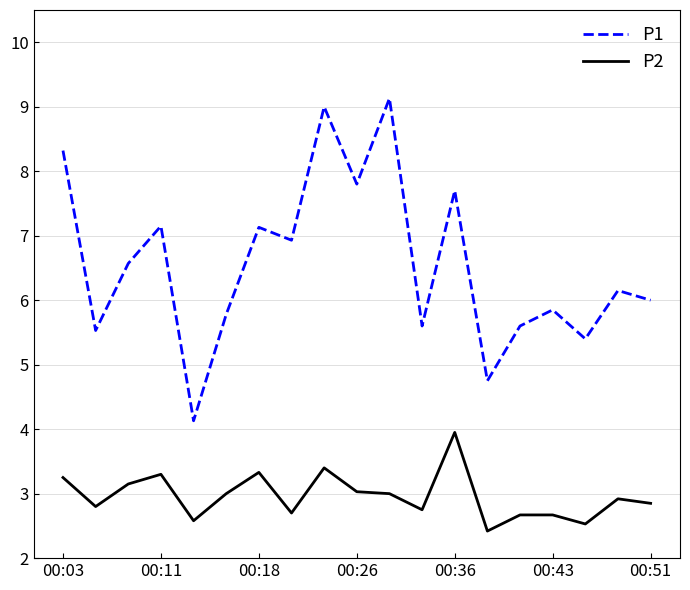

True or false: P1 and P2 cross at least once.

False